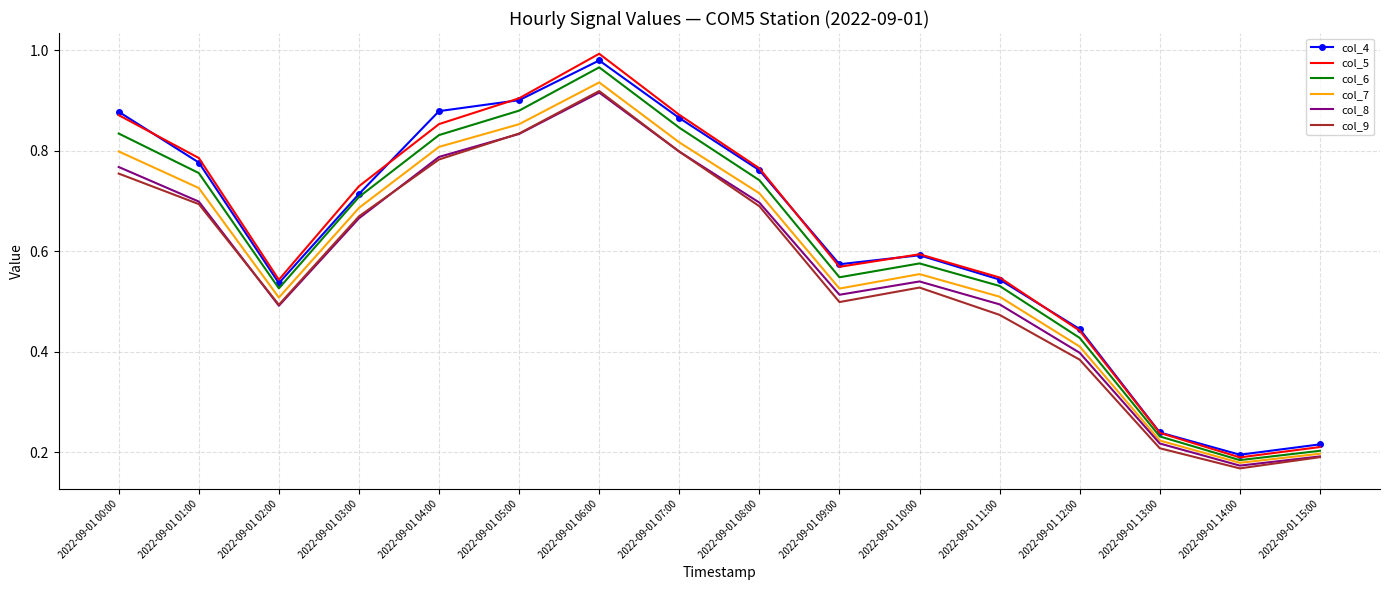

Which label corresponds to the largest value in the chart?

2022-09-01 06:00